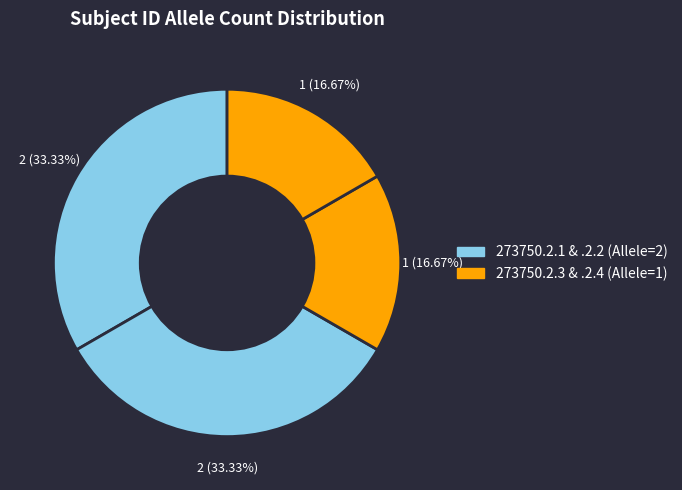

Rank the categories by value from lowest to highest.

273750.2.3, 273750.2.4, 273750.2.1, 273750.2.2